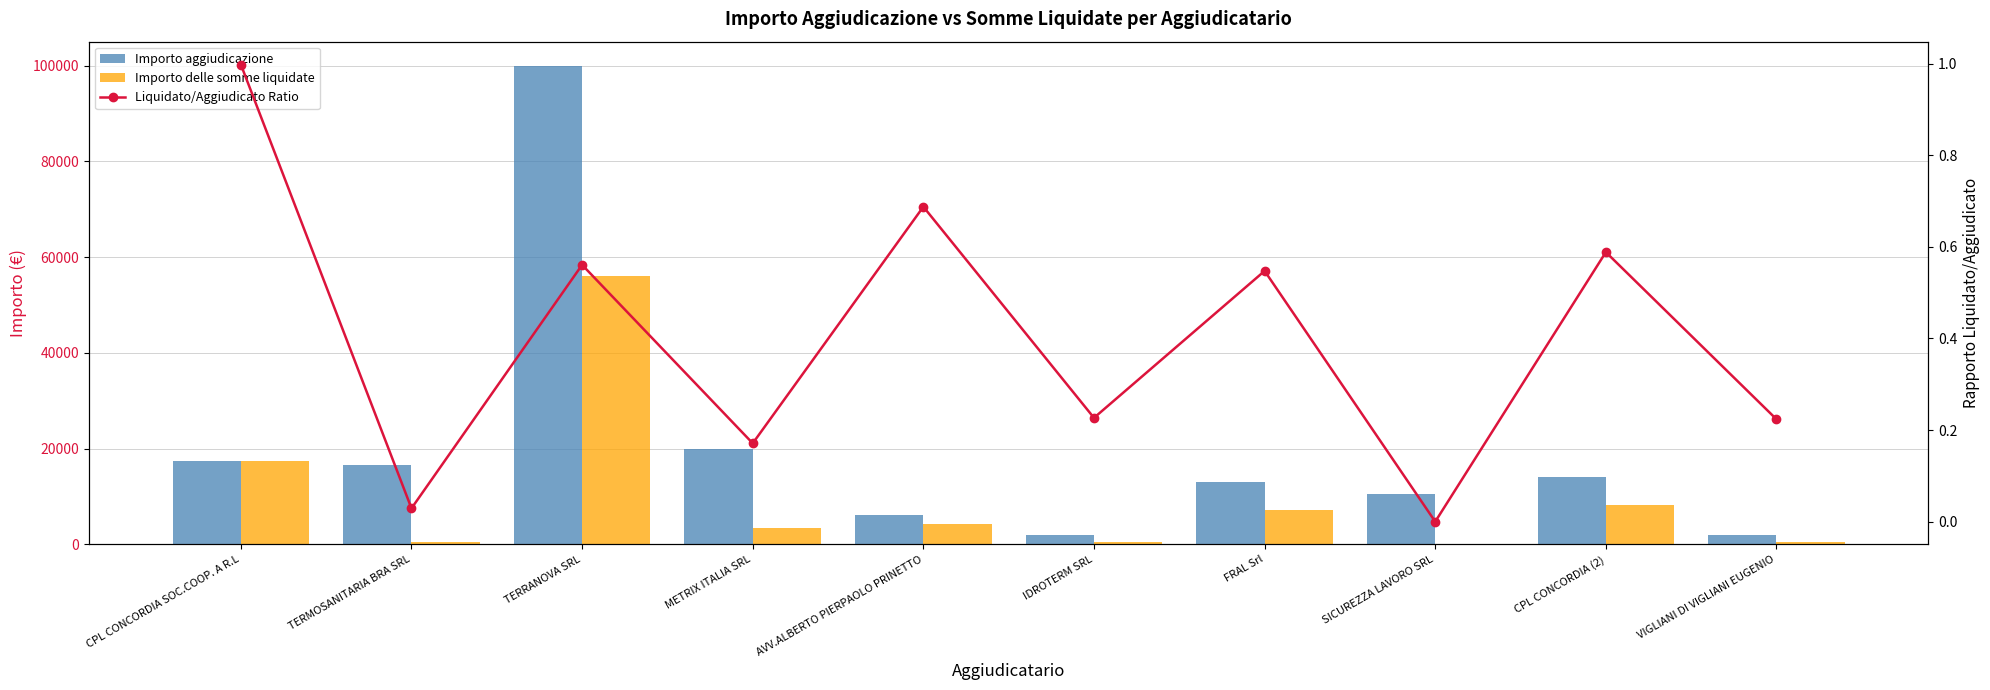

List the series in order of their peak value, highest first.

Importo aggiudicazione, Importo delle somme liquidate, Liquidato/Aggiudicato Ratio